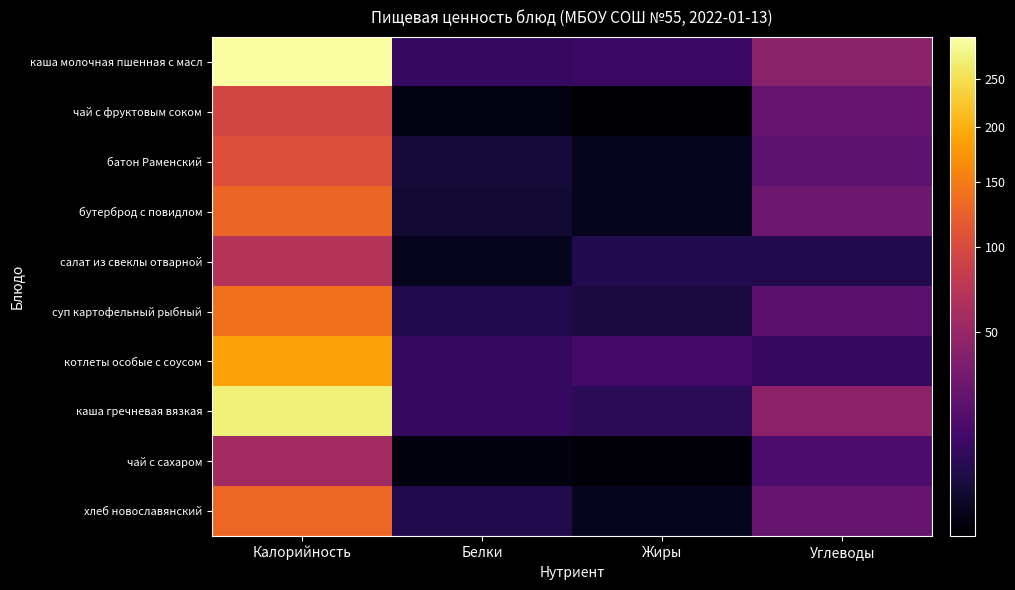

At which category is the sum across all series the highest?

Калорийность